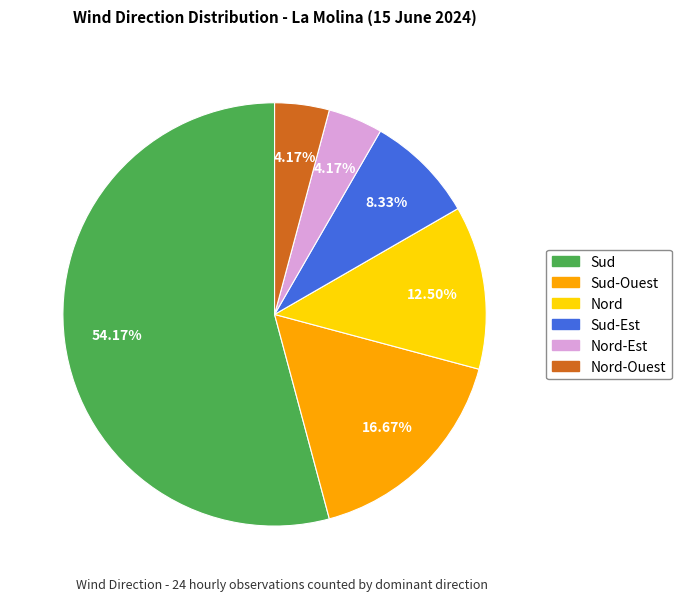

Which has a higher value, Nord-Est or Nord?

Nord